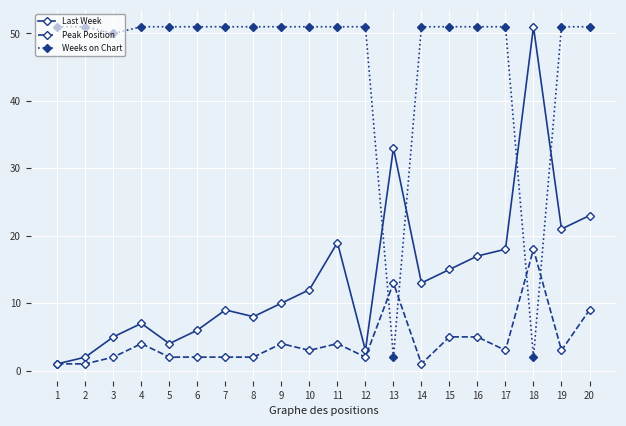

At which category does Last Week reach its first local peak?

4